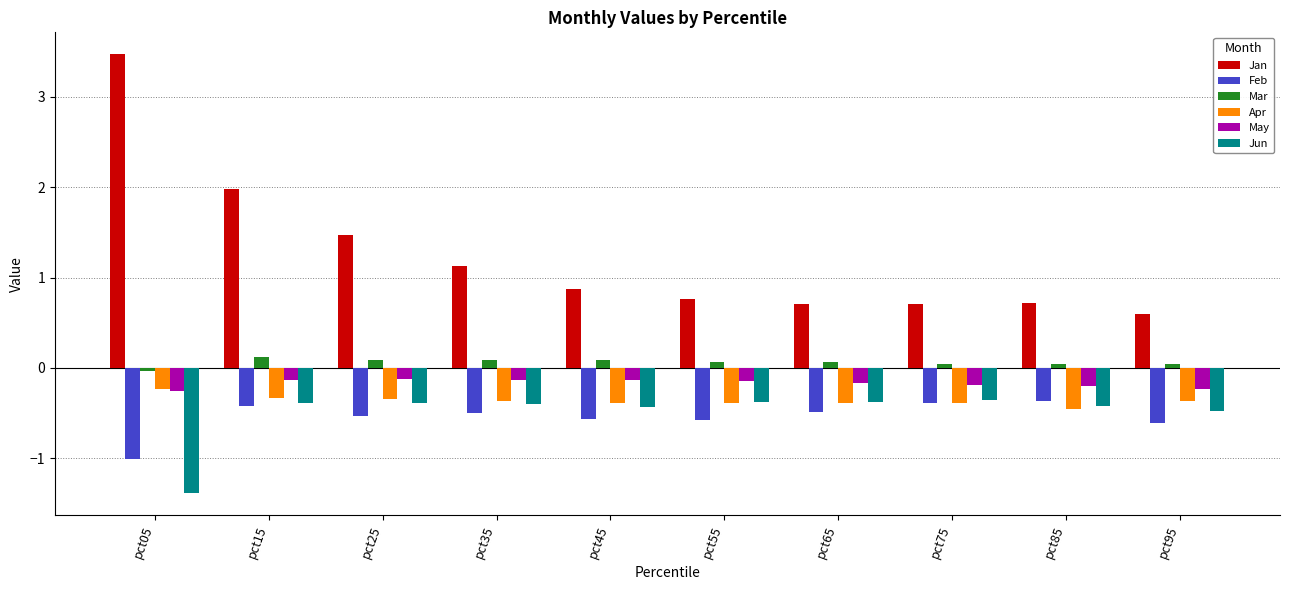

What is the highest value of the May series?

-0.1